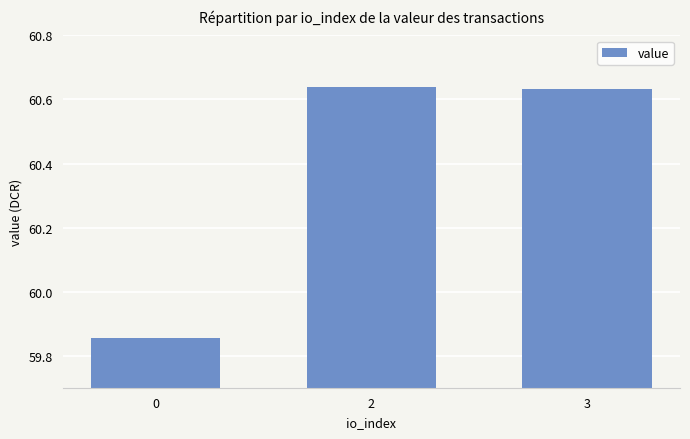

What is the sum of the values at 3 and 2?

121.3